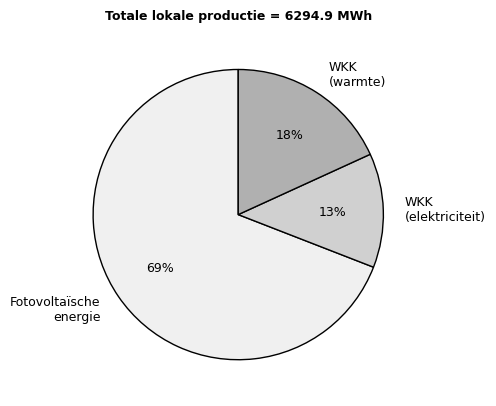

To the nearest percent, what is the average slice percentage?

33%